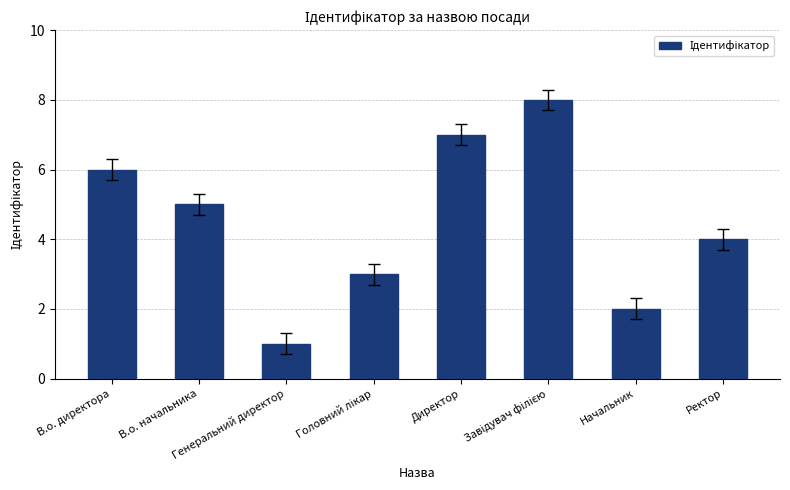

What is the sum of the values at Начальник and В.о. директора?

8